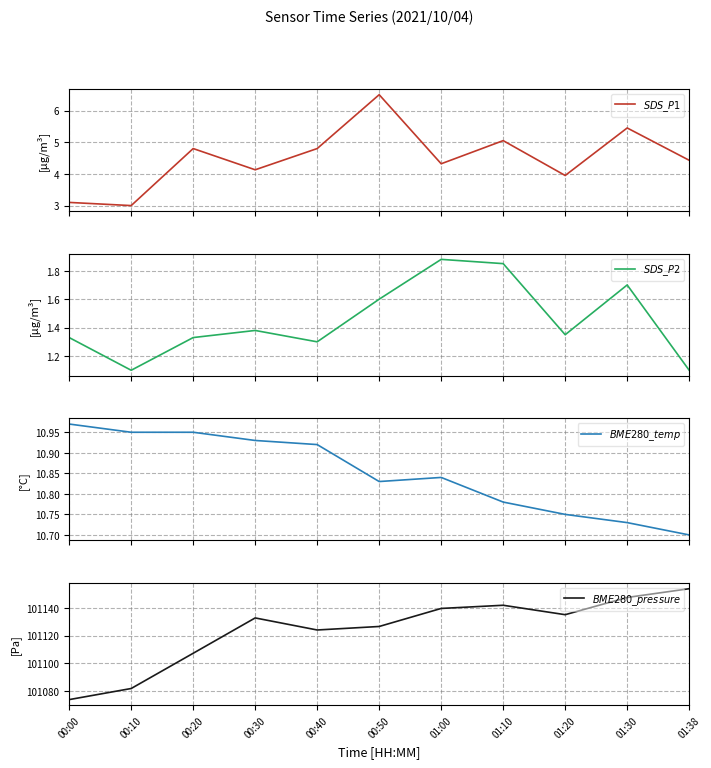

Reading right to left, transcribe all the data shown in this chart.

$SDS\_P1$: 01:38=4.4	01:30=5.5	01:20=4.0	01:10=5.0	01:00=4.3	00:50=6.5	00:40=4.8	00:30=4.1	00:20=4.8	00:10=3.0	00:00=3.1
$SDS\_P2$: 01:38=1.1	01:30=1.7	01:20=1.4	01:10=1.9	01:00=1.9	00:50=1.6	00:40=1.3	00:30=1.4	00:20=1.3	00:10=1.1	00:00=1.3
$BME280\_temp$: 01:38=10.7	01:30=10.7	01:20=10.8	01:10=10.8	01:00=10.8	00:50=10.8	00:40=10.9	00:30=10.9	00:20=10.9	00:10=10.9	00:00=11.0
$BME280\_pressure$: 01:38=101153.8	01:30=101147.5	01:20=101135.1	01:10=101141.9	01:00=101139.6	00:50=101126.6	00:40=101124.1	00:30=101132.8	00:20=101107.3	00:10=101081.9	00:00=101073.9